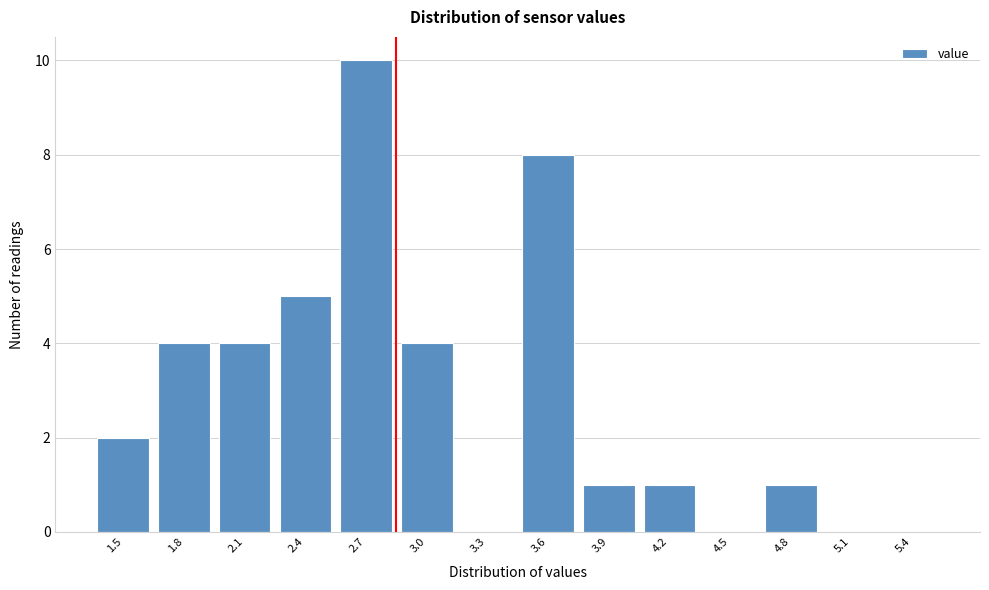

Reading right to left, list all the values displayed in this chart.

5.4=0	5.1=0	4.8=1	4.5=0	4.2=1	3.9=1	3.6=8	3.3=0	3.0=4	2.7=10	2.4=5	2.1=4	1.8=4	1.5=2